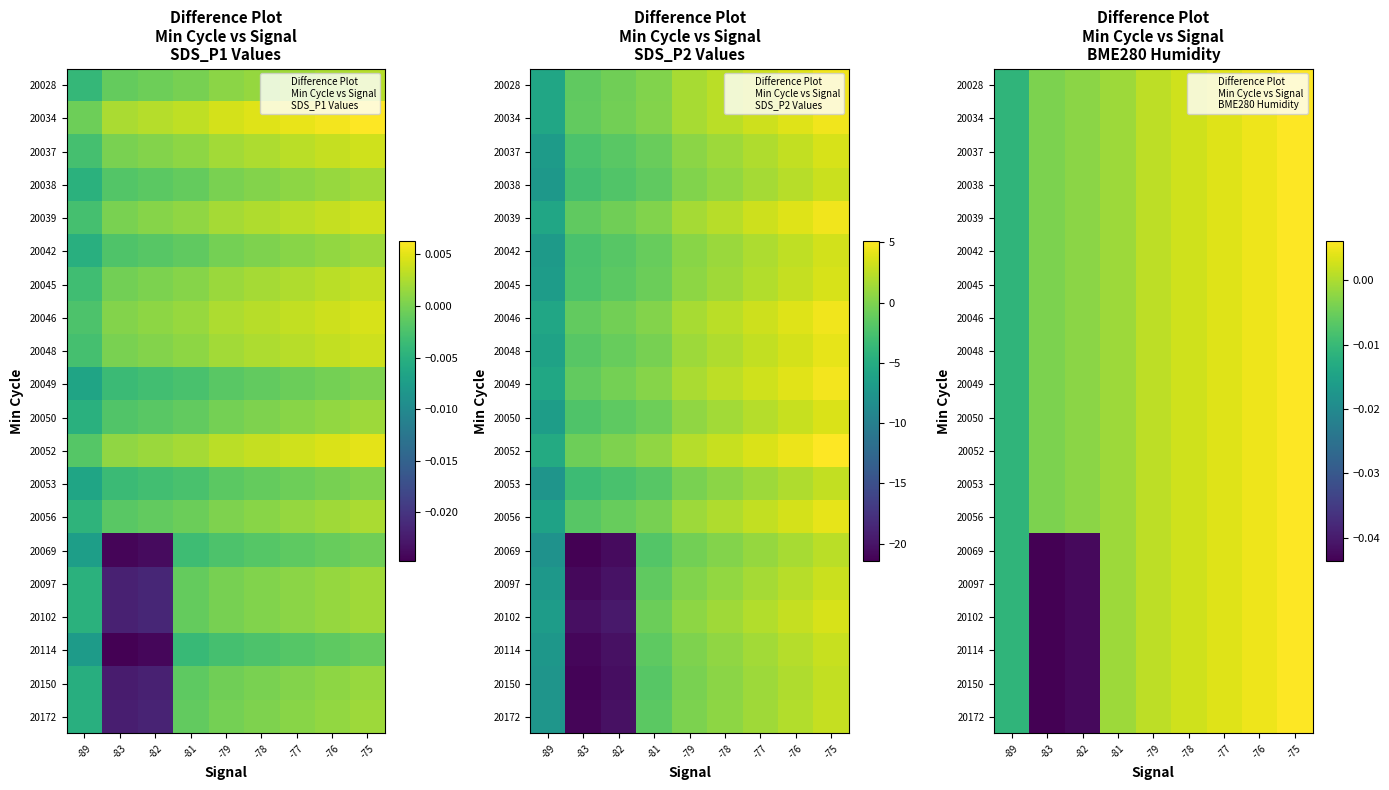

Which has a higher value, -89 or -79?

-79